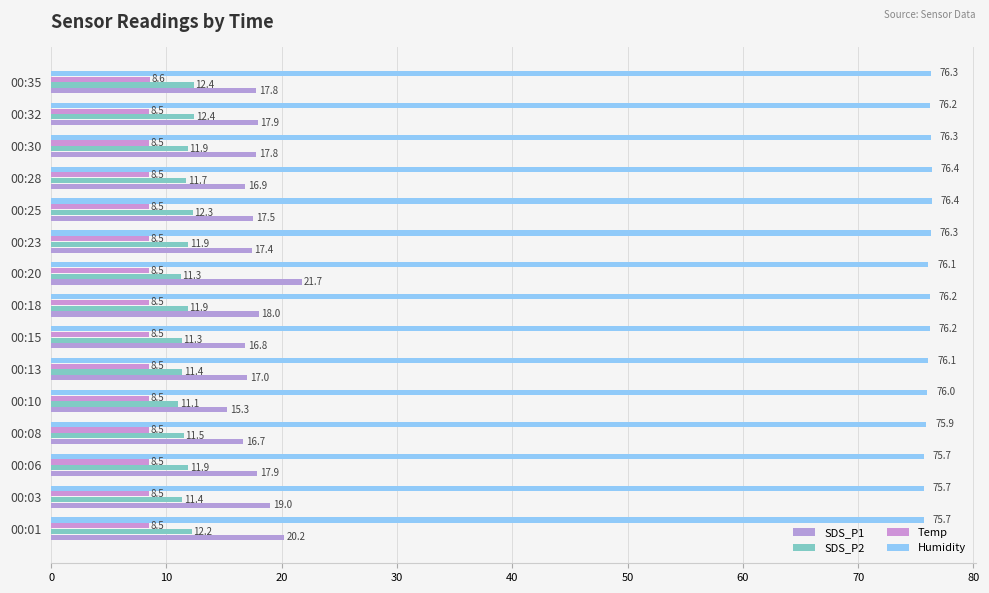

At which category is the sum across all series the highest?

00:20